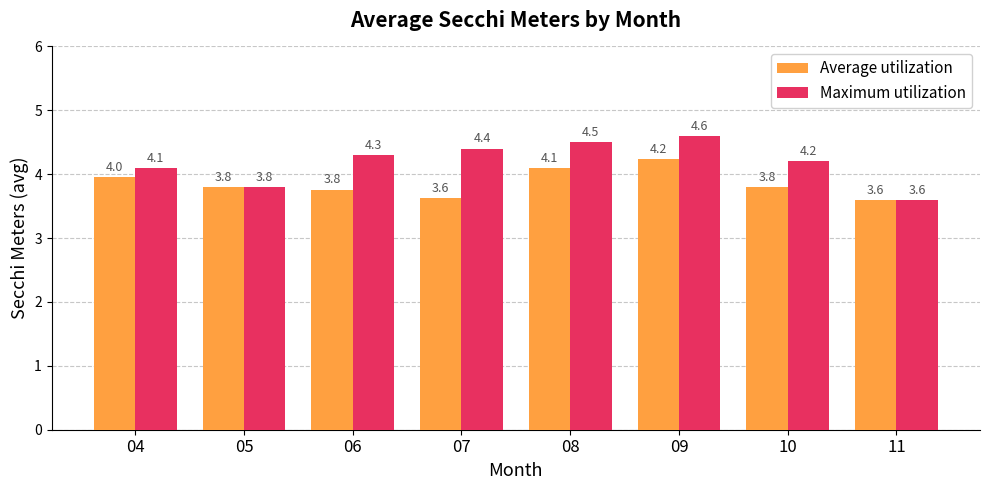

Is the value of Average utilization at 08 greater than the value of Maximum utilization at 06?

No